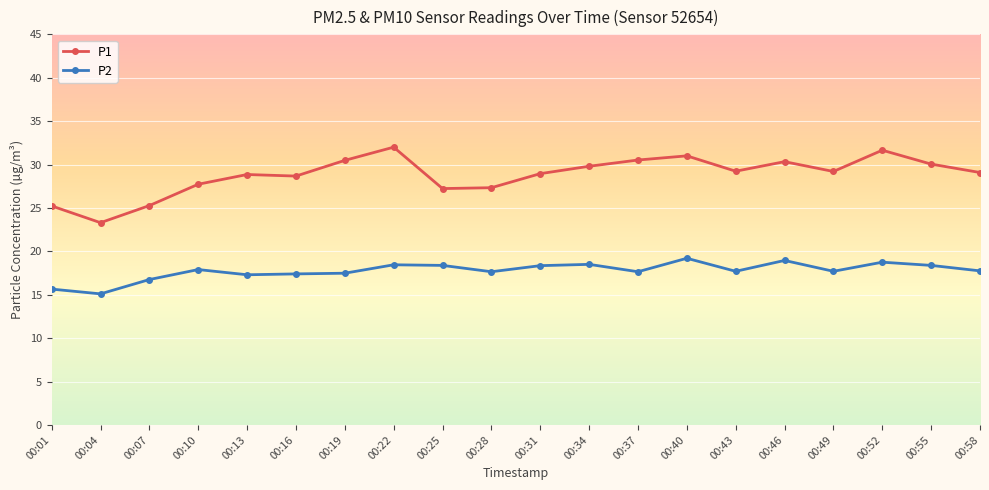

What value does the P2 series have at 00:58?

17.8